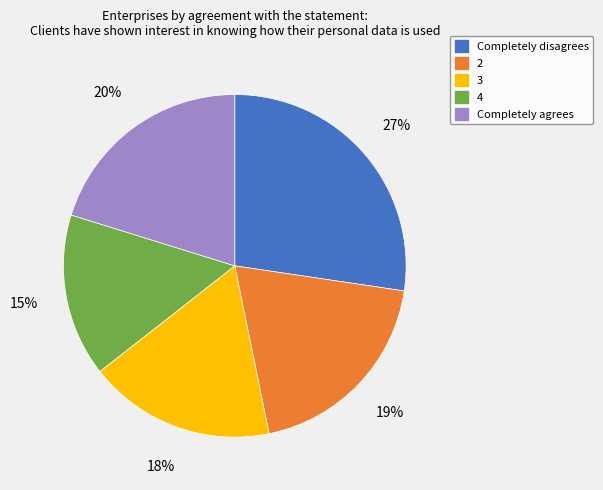

Is there a majority slice in this chart?

No